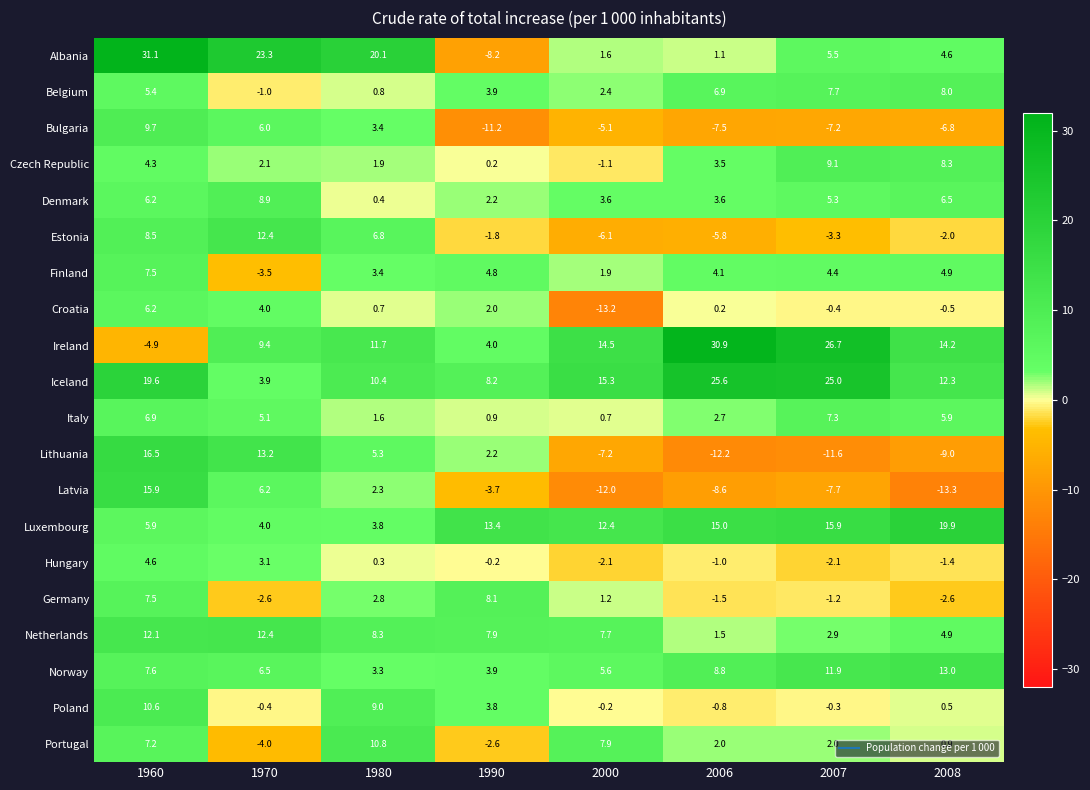

What is the difference between the highest and lowest values at 2000?

28.5